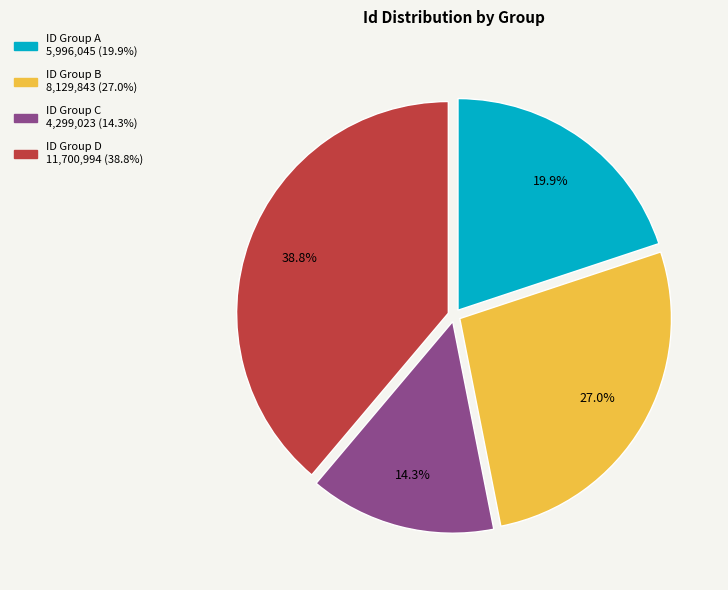

Is there a majority slice in this chart?

No